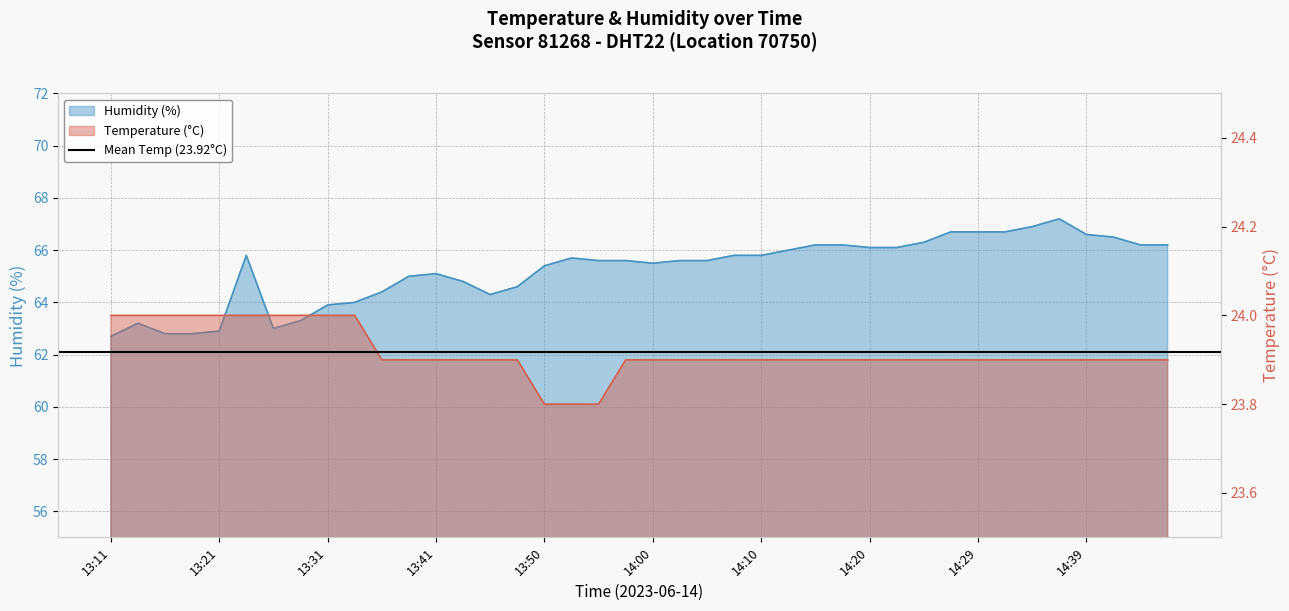

Reading left to right, list all the values displayed in this chart.

temperature: 13:11=24.0	13:14=24.0	13:16=24.0	13:19=24.0	13:21=24.0	13:24=24.0	13:26=24.0	13:28=24.0	13:31=24.0	13:33=24.0	13:36=23.9	13:38=23.9	13:41=23.9	13:43=23.9	13:45=23.9	13:48=23.9	13:50=23.8	13:53=23.8	13:55=23.8	13:58=23.9	14:00=23.9	14:02=23.9	14:05=23.9	14:07=23.9	14:10=23.9	14:12=23.9	14:15=23.9	14:17=23.9	14:20=23.9	14:22=23.9	14:25=23.9	14:27=23.9	14:29=23.9	14:32=23.9	14:34=23.9	14:37=23.9	14:39=23.9	14:42=23.9	14:44=23.9	14:46=23.9
humidity: 13:11=62.7	13:14=63.2	13:16=62.8	13:19=62.8	13:21=62.9	13:24=65.8	13:26=63.0	13:28=63.3	13:31=63.9	13:33=64.0	13:36=64.4	13:38=65.0	13:41=65.1	13:43=64.8	13:45=64.3	13:48=64.6	13:50=65.4	13:53=65.7	13:55=65.6	13:58=65.6	14:00=65.5	14:02=65.6	14:05=65.6	14:07=65.8	14:10=65.8	14:12=66.0	14:15=66.2	14:17=66.2	14:20=66.1	14:22=66.1	14:25=66.3	14:27=66.7	14:29=66.7	14:32=66.7	14:34=66.9	14:37=67.2	14:39=66.6	14:42=66.5	14:44=66.2	14:46=66.2